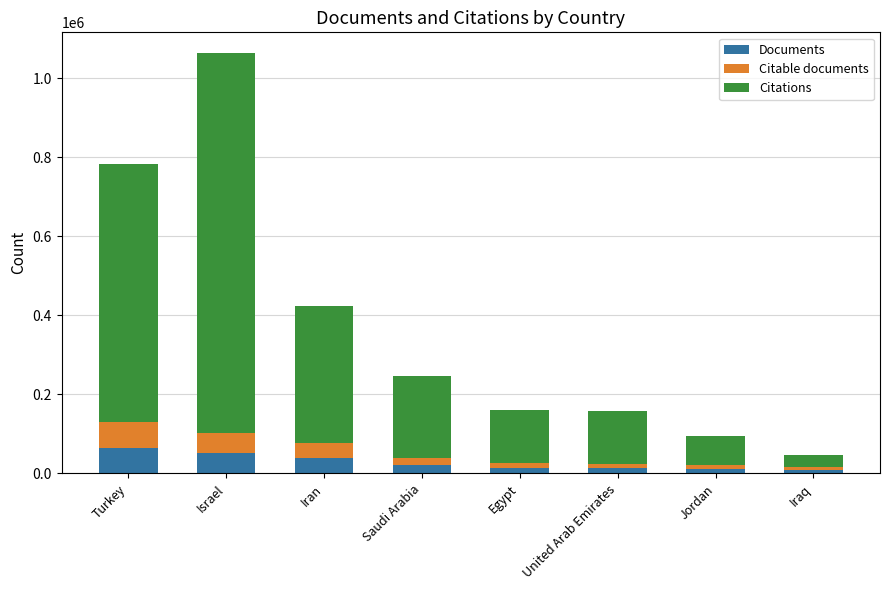

What is the total value across all series at Iran?

425007